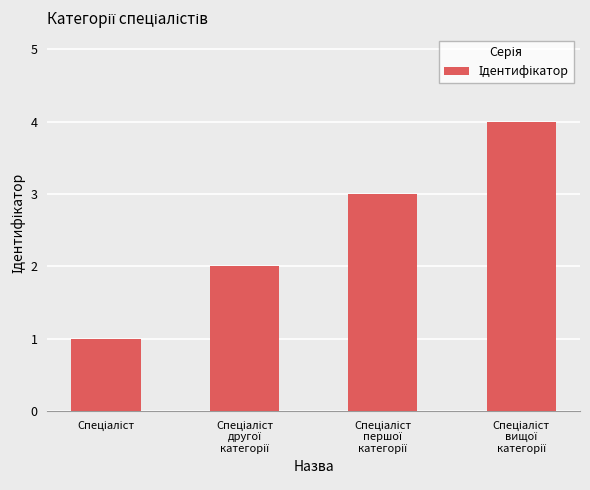

What is the difference between the maximum and minimum values?

3